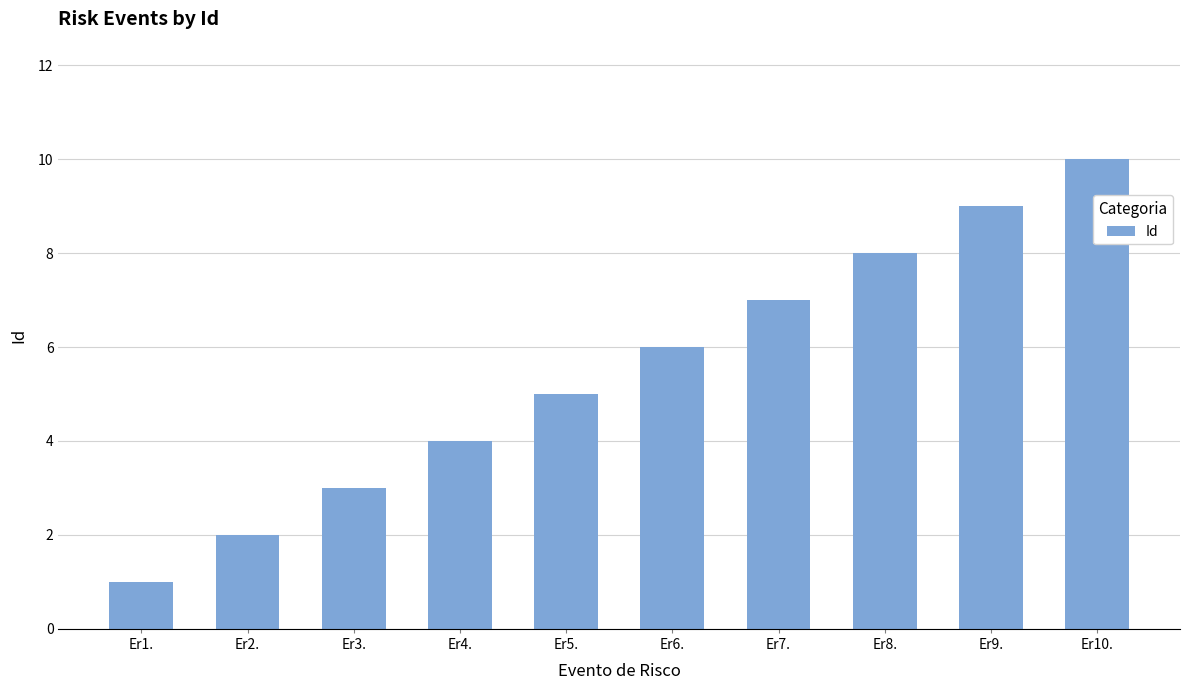

Is it true that the value at Er4. is 1?

False